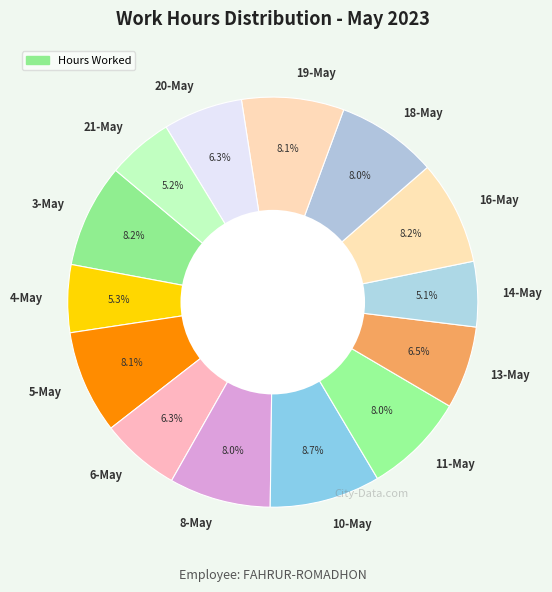

Which category has the biggest portion of the pie?

10-May